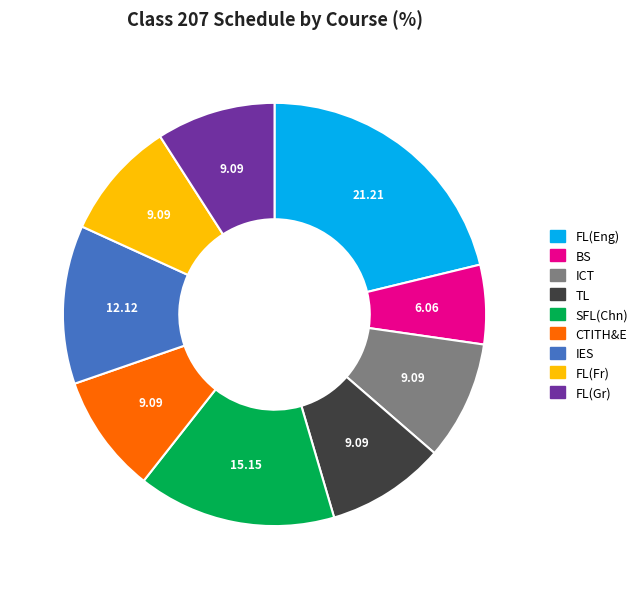

Is the sum of FL(Eng) and BS greater than half?

No